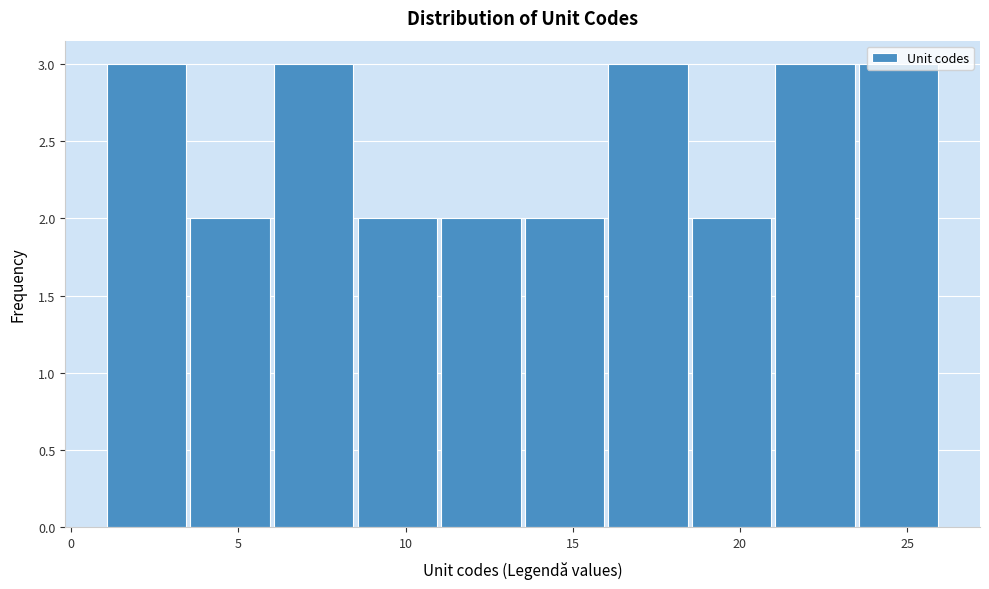

Reading left to right, transcribe this chart: for each bar, give the range it covers on the x-axis and its height. The values are not printed on the chart, so give them approximately, as read against the axis.

1.0 to 3.5: 3
3.5 to 6.0: 2
6.0 to 8.5: 3
8.5 to 11.0: 2
11.0 to 13.5: 2
13.5 to 16.0: 2
16.0 to 18.5: 3
18.5 to 21.0: 2
21.0 to 23.5: 3
23.5 to 26.0: 3